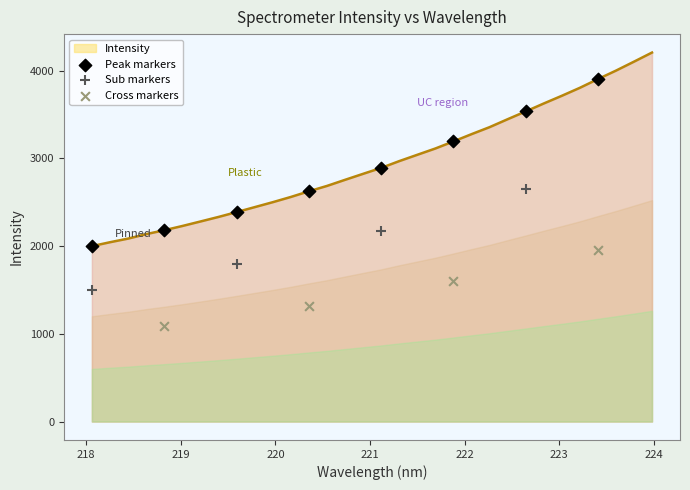

Between 219.3979 and 219.7801, which is larger?

219.7801